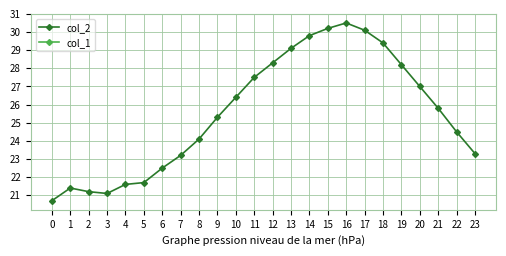

At which category does the chart reach its peak across all series?

16